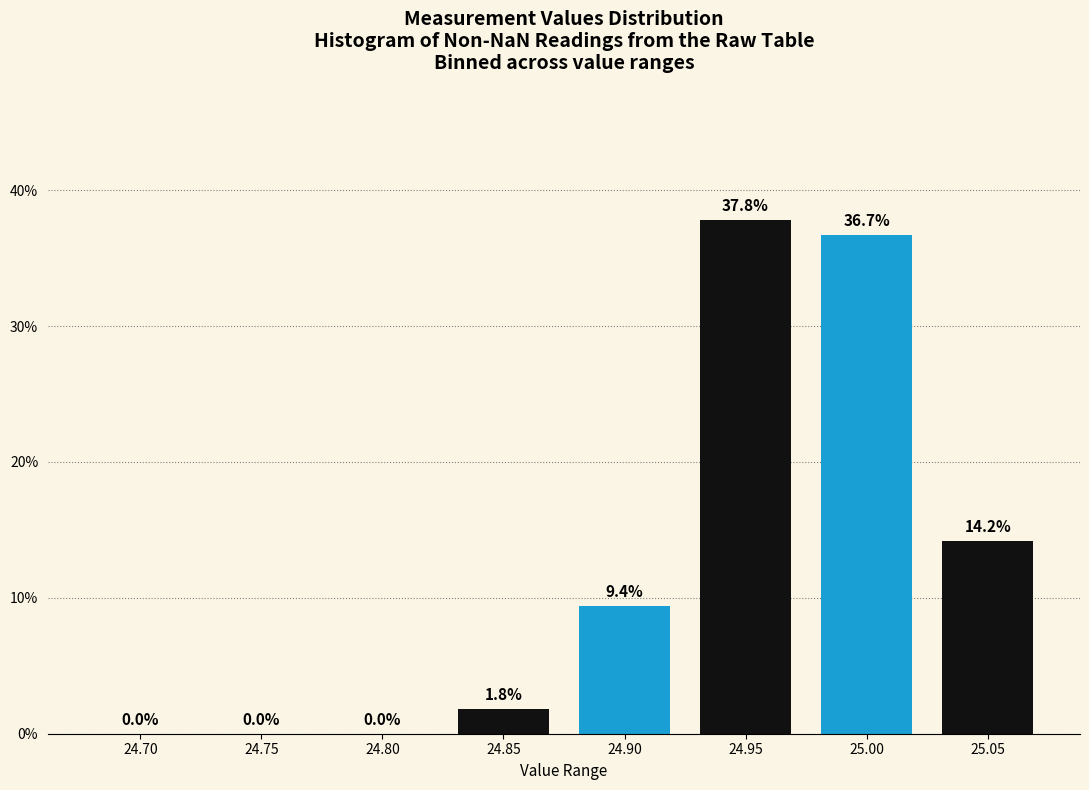

Reading left to right, transcribe all the data shown in this chart.

24.70=0.0	24.75=0.0	24.80=0.0	24.85=1.8	24.90=9.4	24.95=37.8	25.00=36.7	25.05=14.2